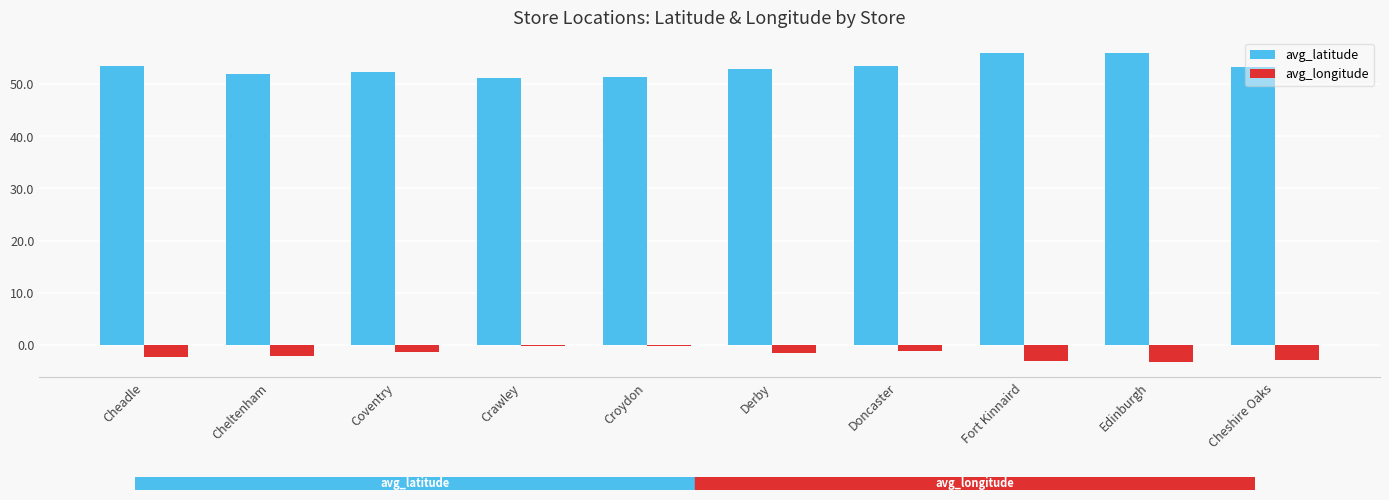

How many categories are shown in the chart?

10